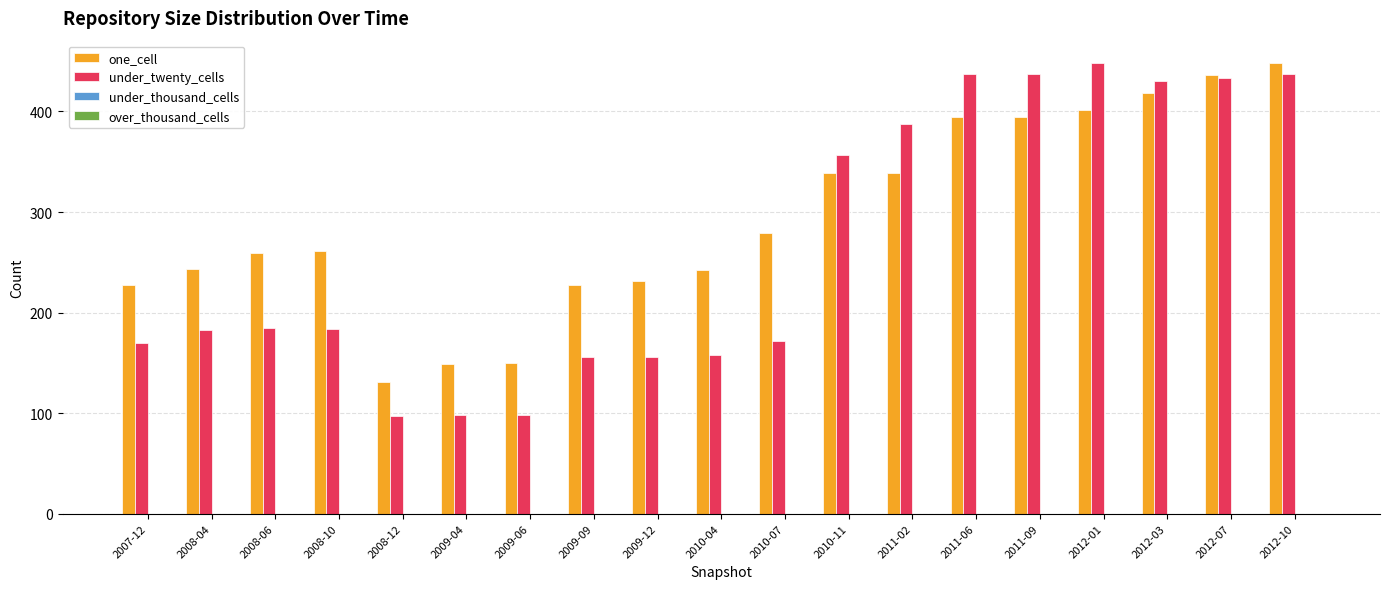

Where is one_cell nearest to the value 289?

2010-07